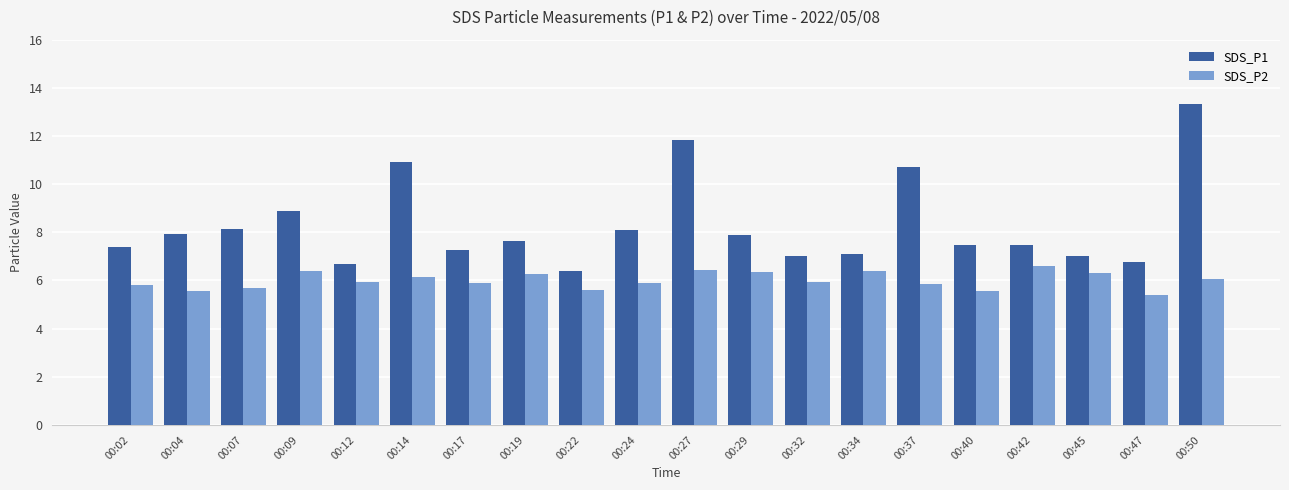

Rank the series by their average value, from lowest to highest.

SDS_P2, SDS_P1